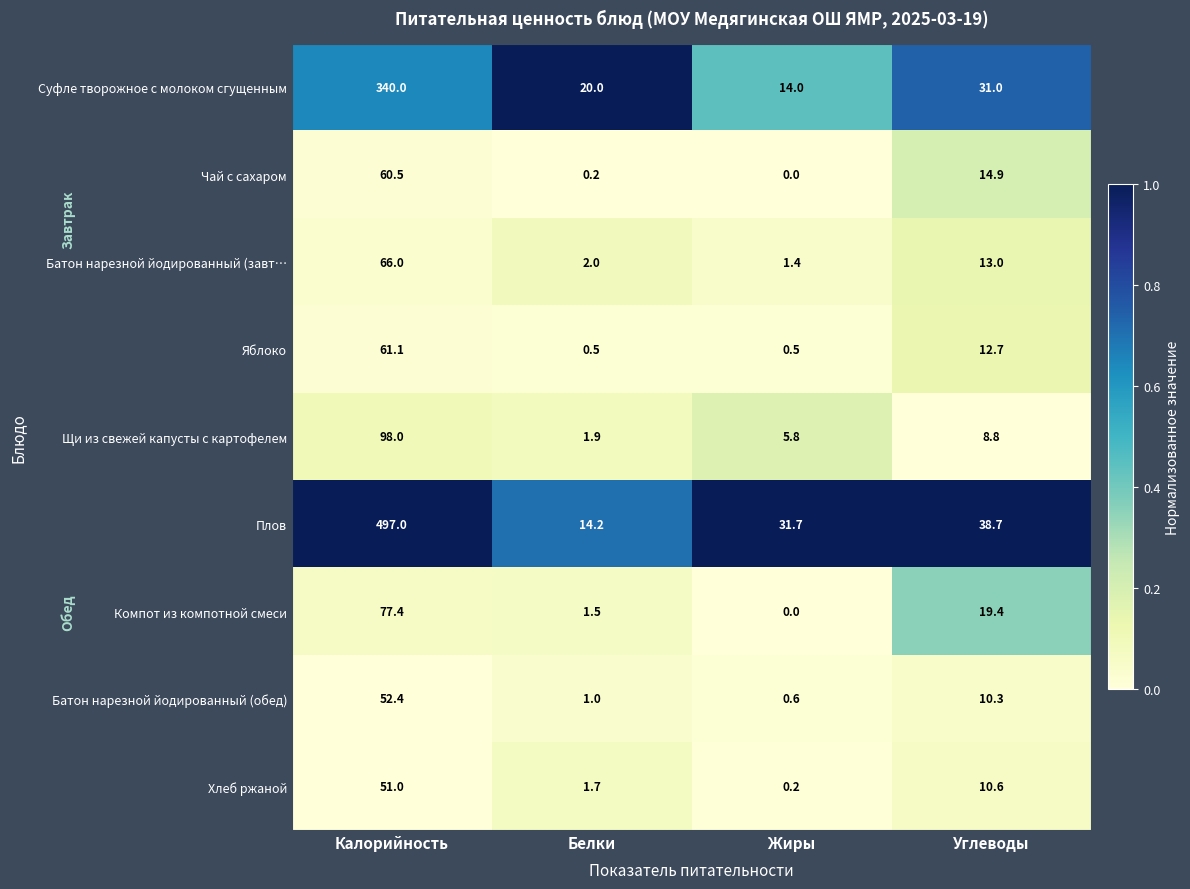

Is it true that Чай с сахаром equals 8.7 at Углеводы?

False